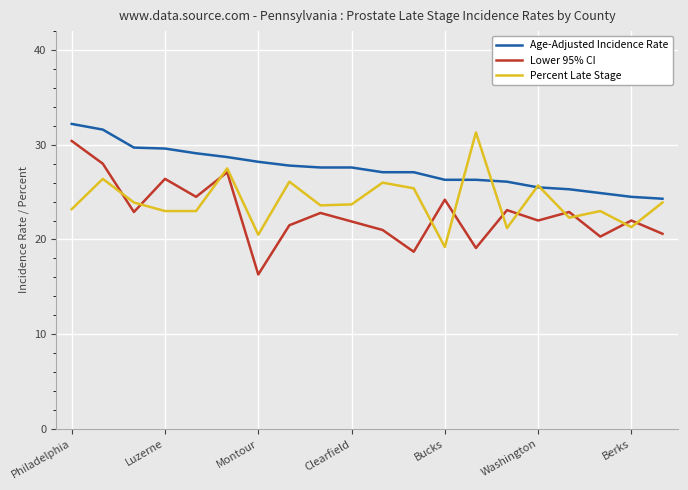

What is the greatest value displayed?

32.2